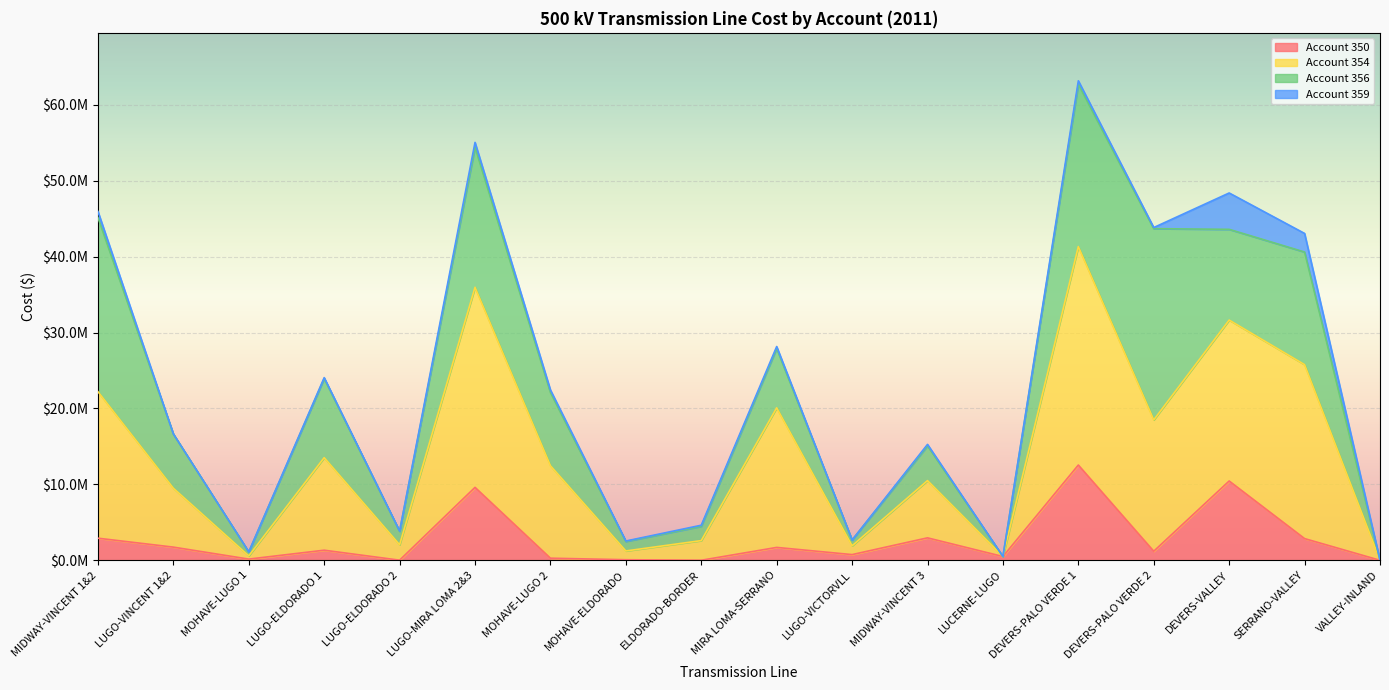

Which series has the largest range (max minus min)?

Account 354